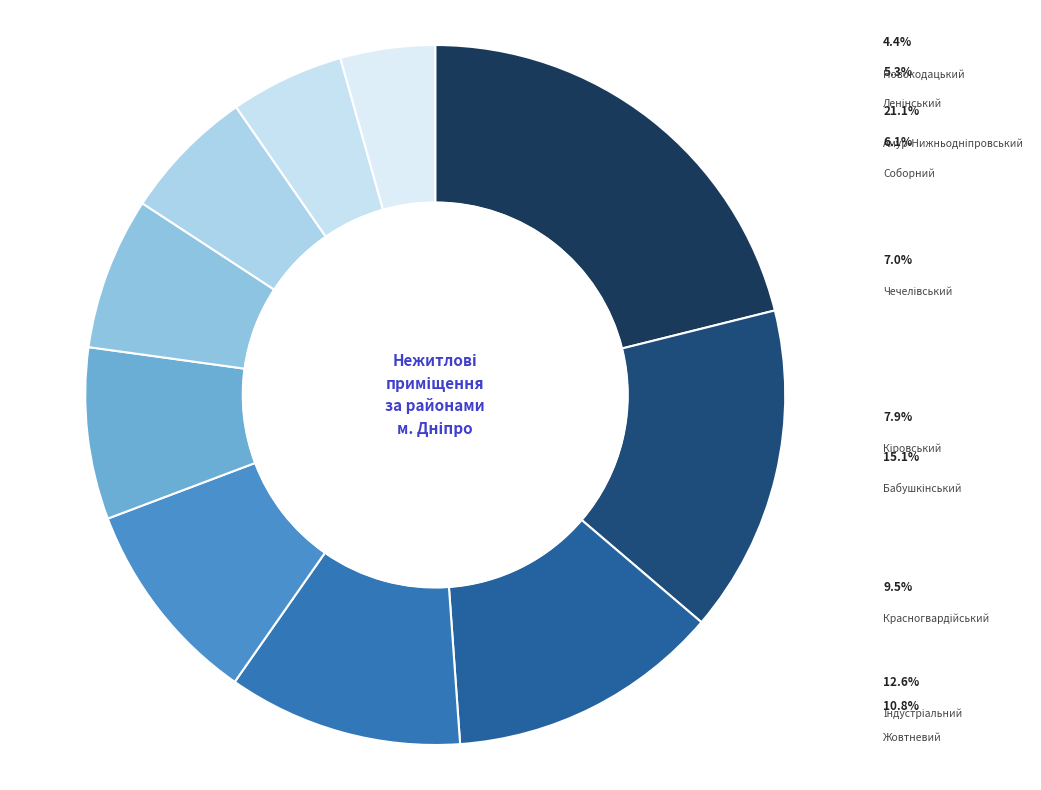

Is it true that Індустріальний is 23% of the pie?

False